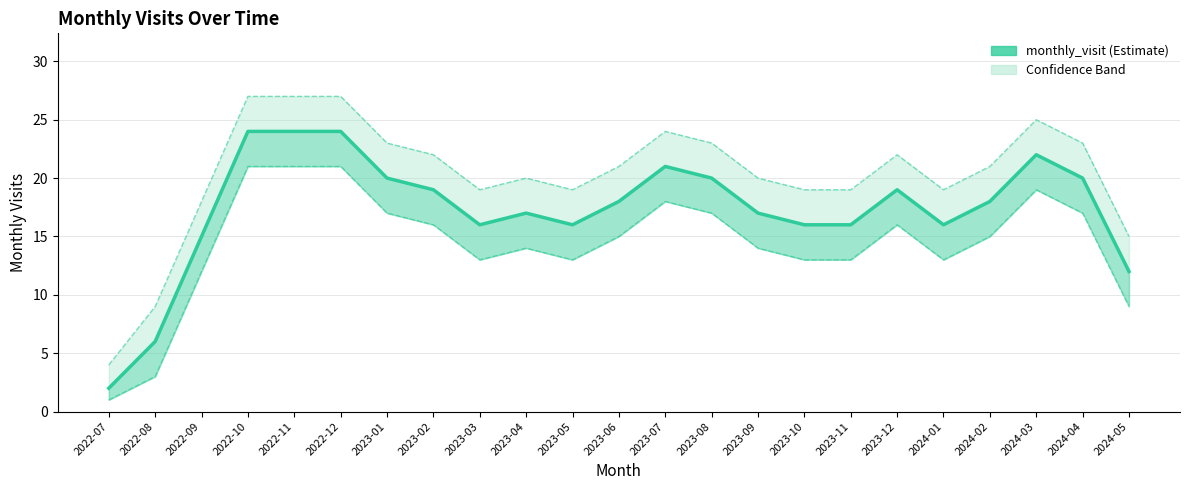

Rank the series by their maximum value, from highest to lowest.

Upper bound, monthly_visit, Lower bound